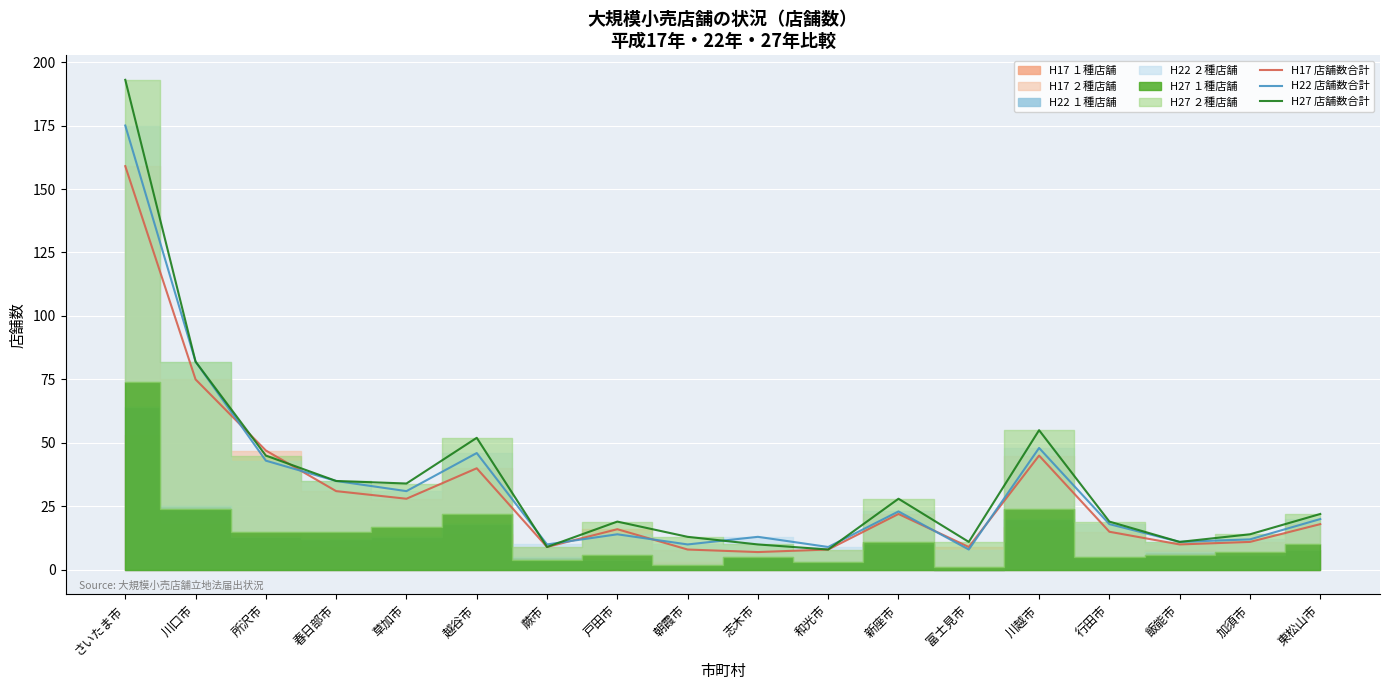

At 川口市, list the series in order from smallest to largest.

H17 店舗数合計, H22 店舗数合計, H27 店舗数合計